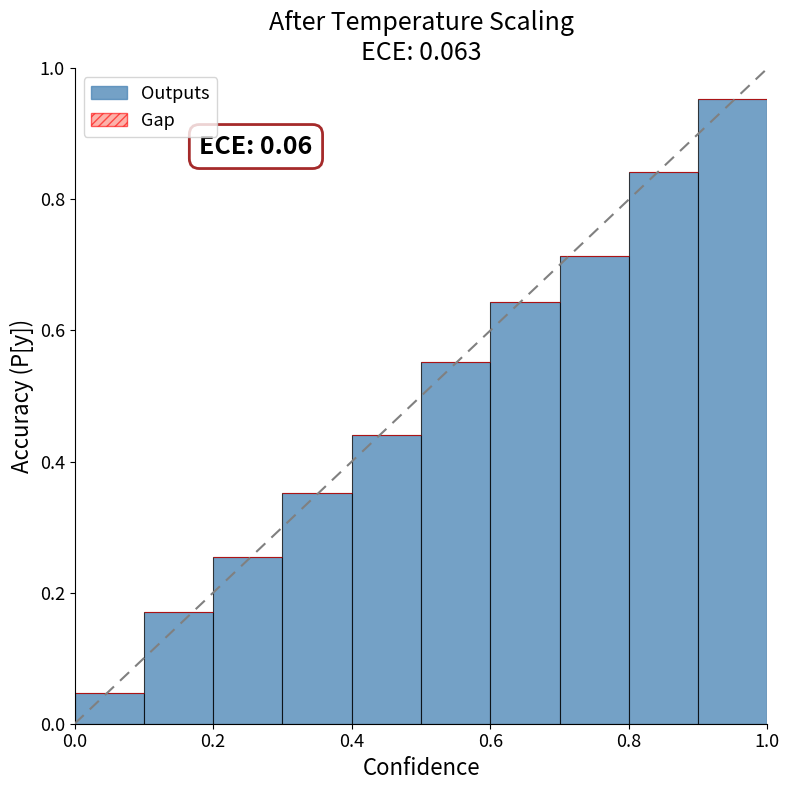

What is the difference between the maximum and minimum values?

0.9